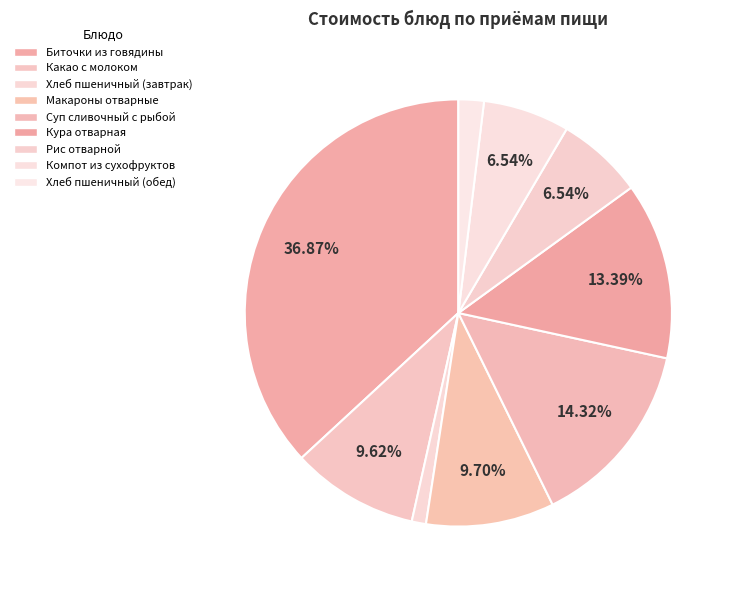

The Хлеб пшеничный (завтрак) slice represents 11% of the pie. True or false?

False